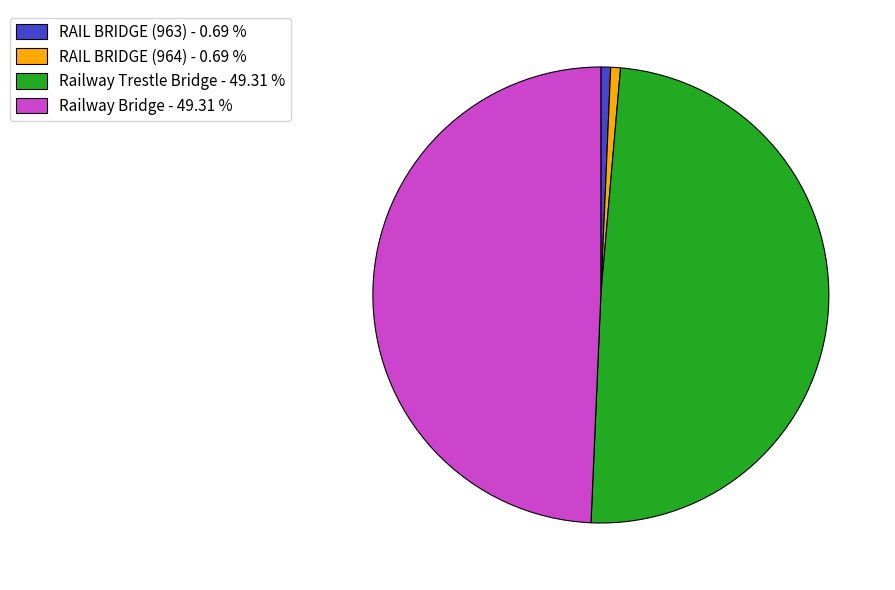

Combined, do Railway Trestle Bridge and Railway Bridge account for over 50%?

Yes